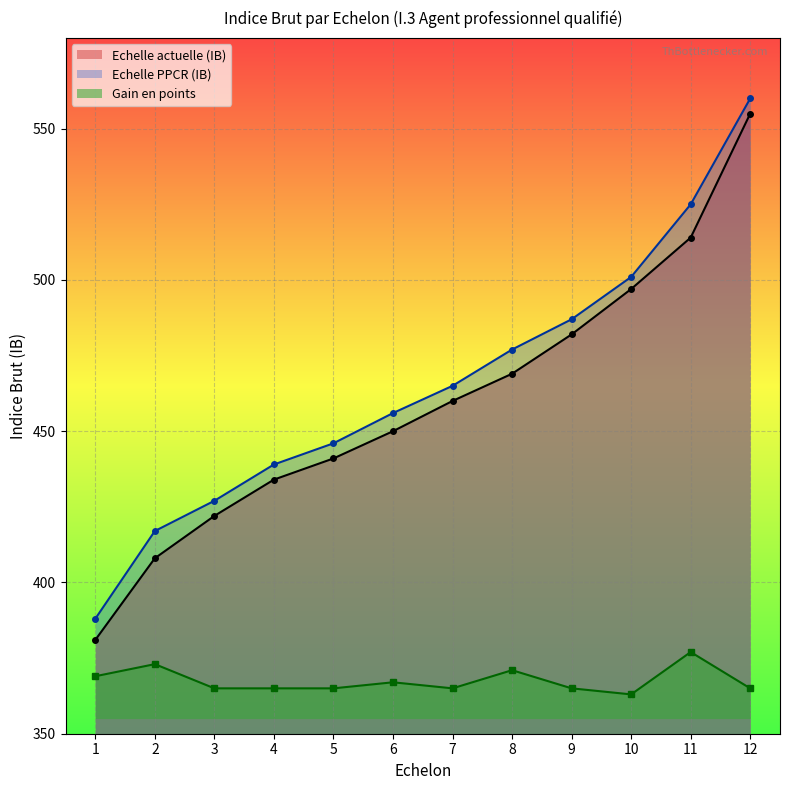

What is the minimum value shown in the chart?

363